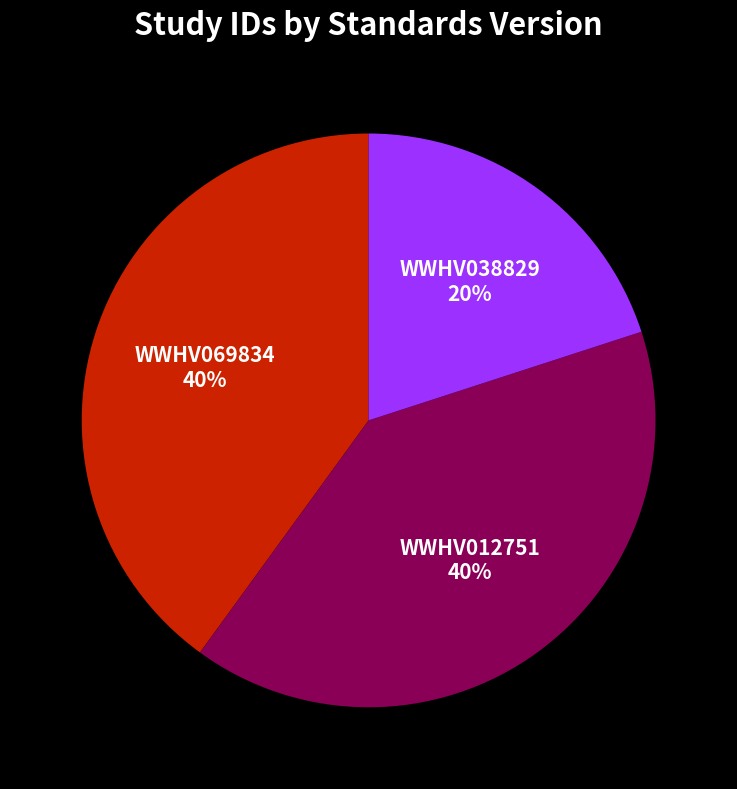

How many segments does this pie chart have?

3